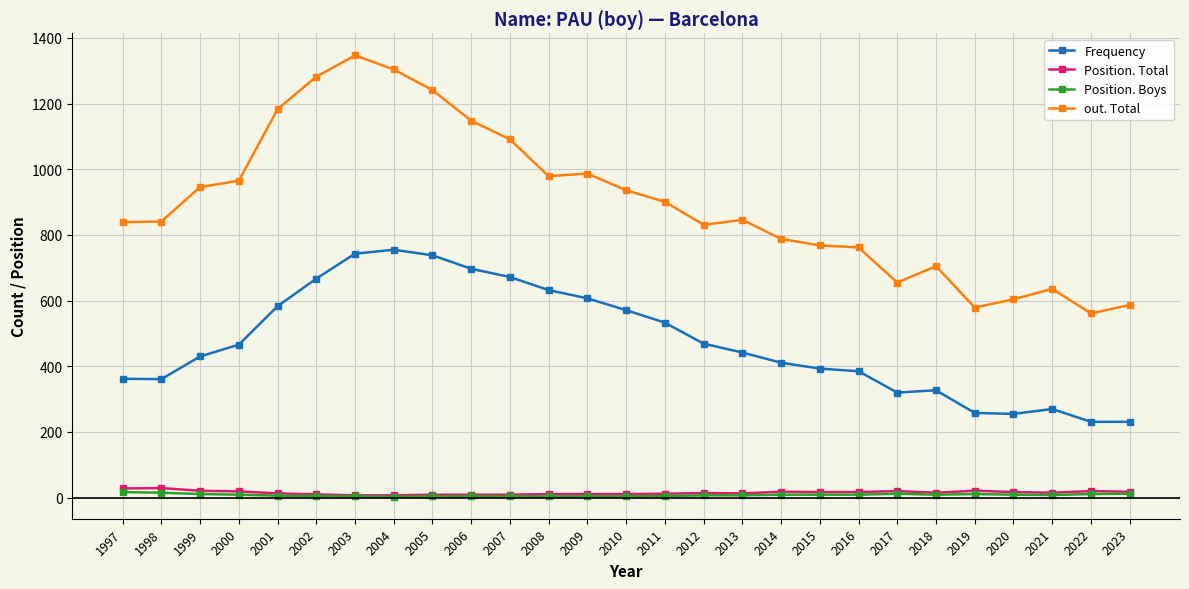

True or false: Position. Total has more than 1 points higher than both neighbors.

True